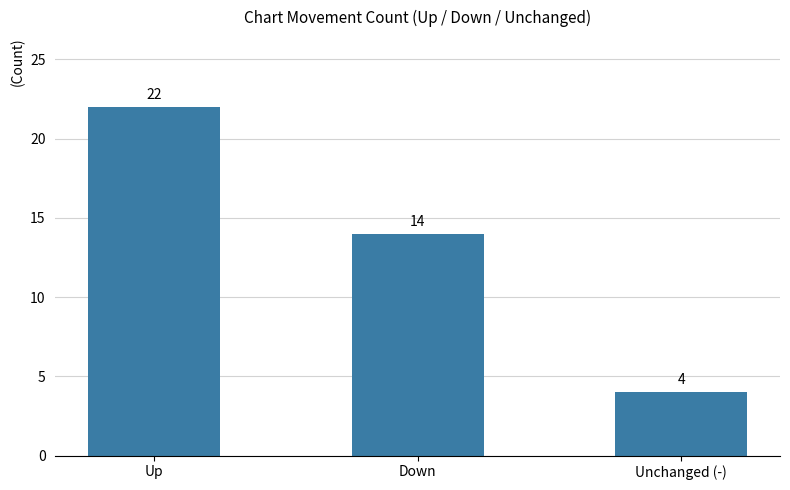

List the labels in order of value, smallest first.

Unchanged (-), Down, Up